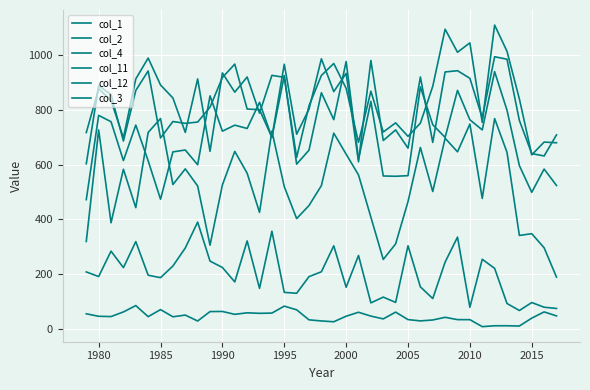

What is the difference between the maximum and minimum values in the col_11 series?

76.9